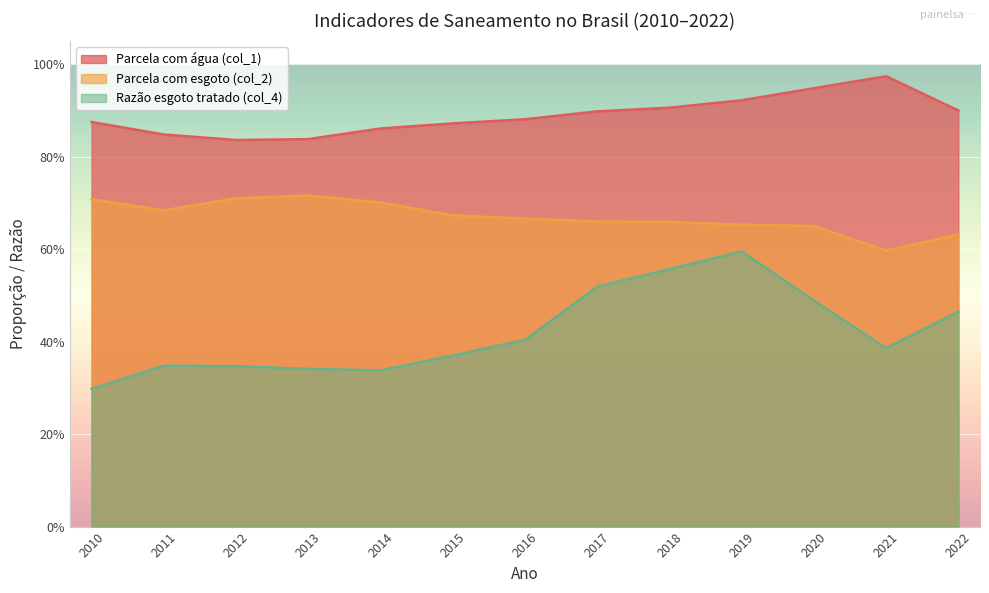

What is the spread (max minus min) of values at 2020?

0.5